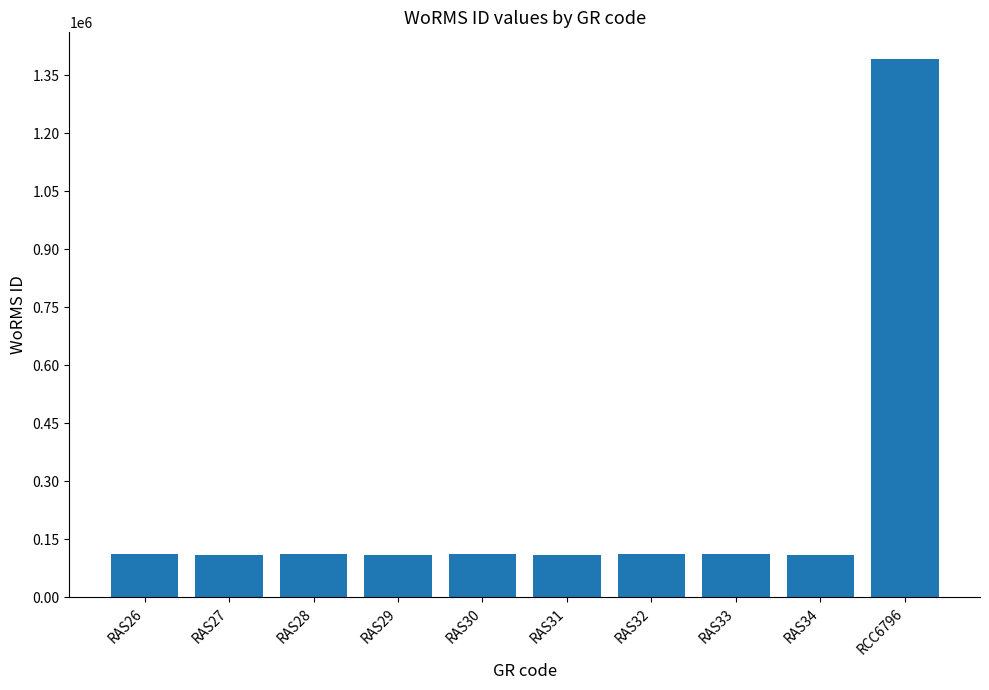

What is the label of the 5th bar from the right?

RAS31